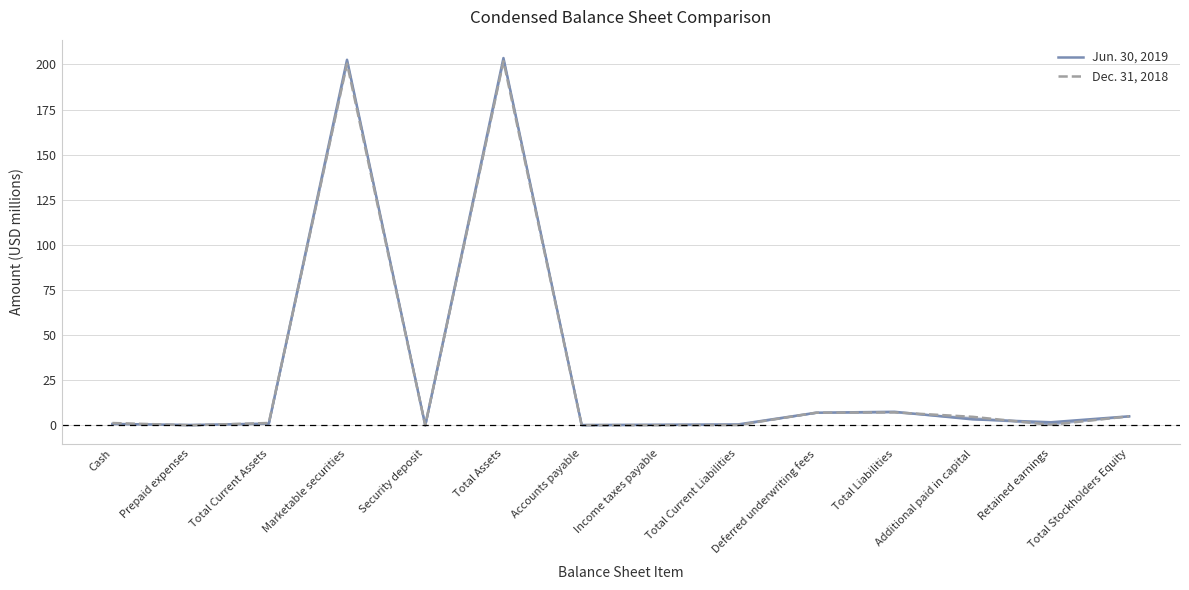

At Accounts payable, list the series in order from largest to smallest.

Jun. 30, 2019, Dec. 31, 2018